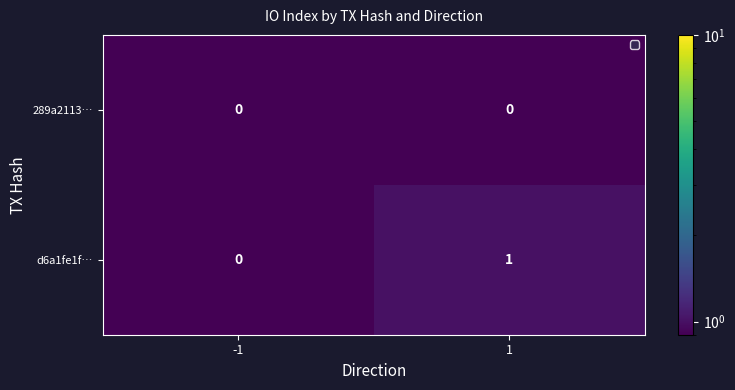

At which category is the sum across all series the highest?

1